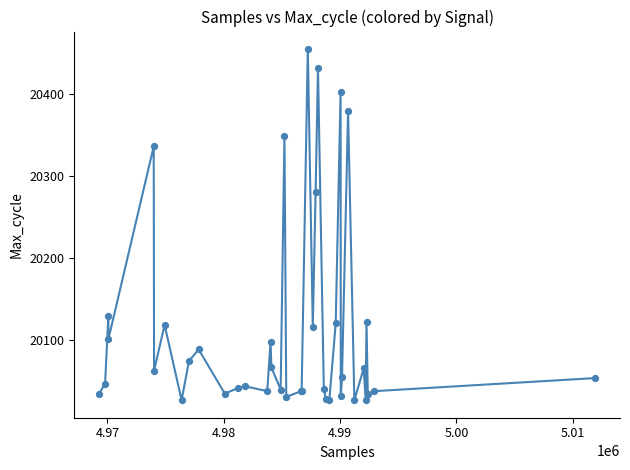

What Y value in the scatter plot is closest to 20240?

20280